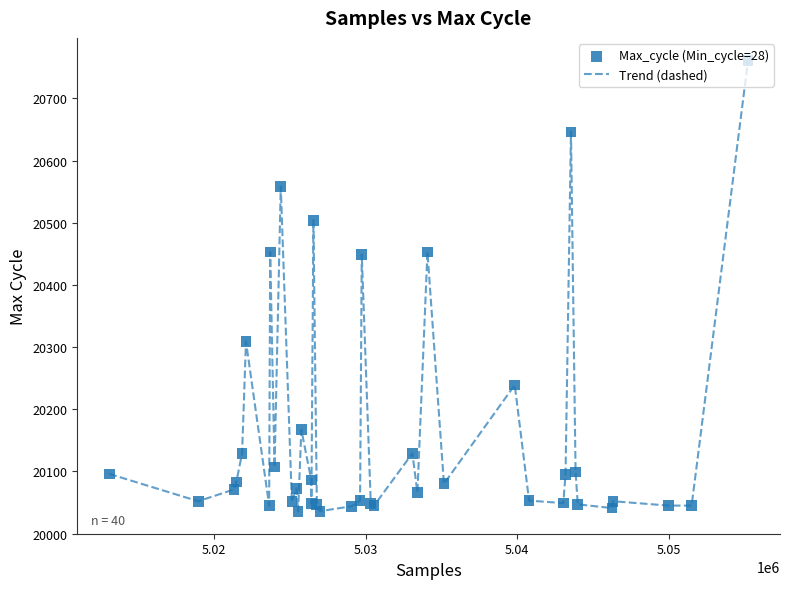

What is the minimum value shown in the chart?

20036